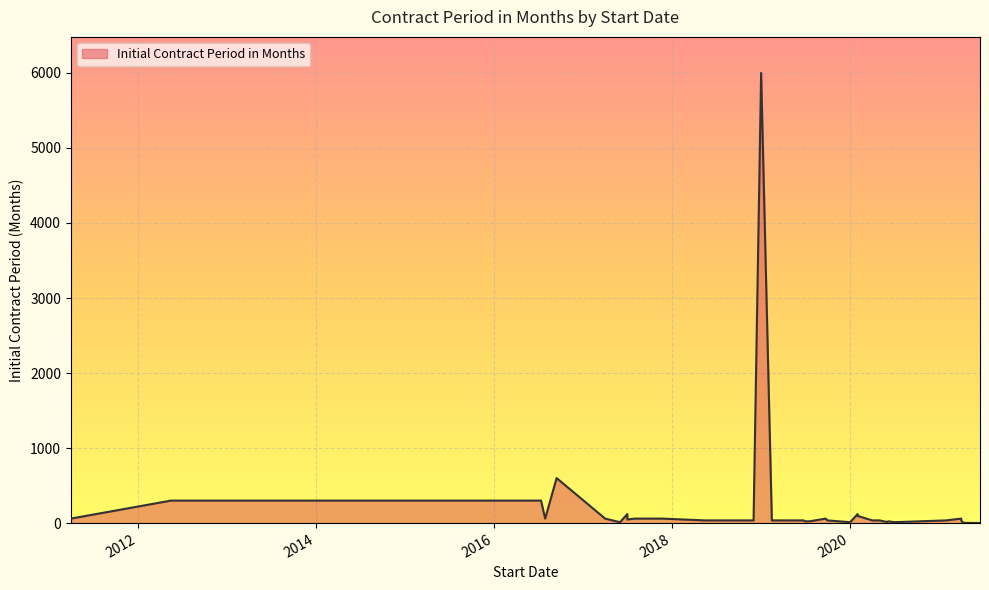

What is the sum of all values?

9042